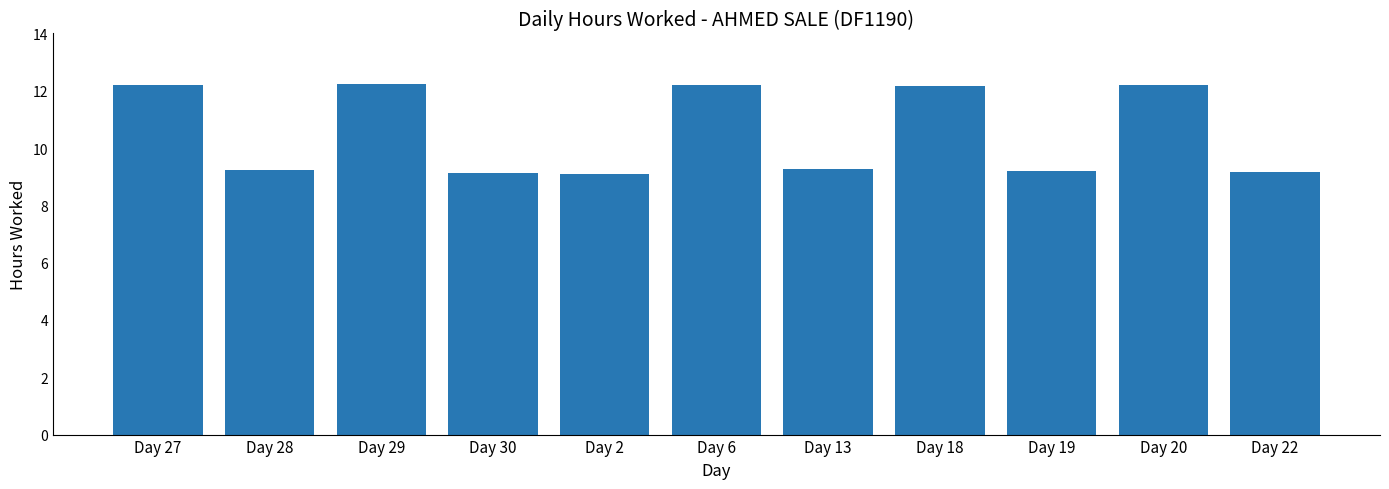

What is the sum of all values?

116.1